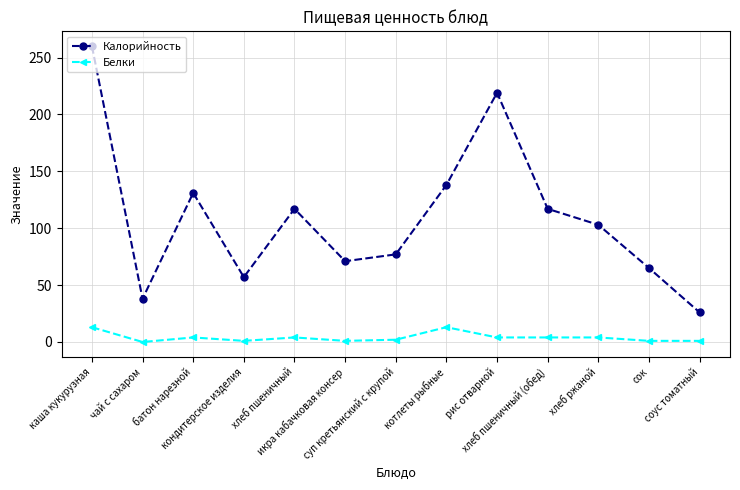

In Калорийность, how many points are lower than both neighbors (excluding endpoints)?

3